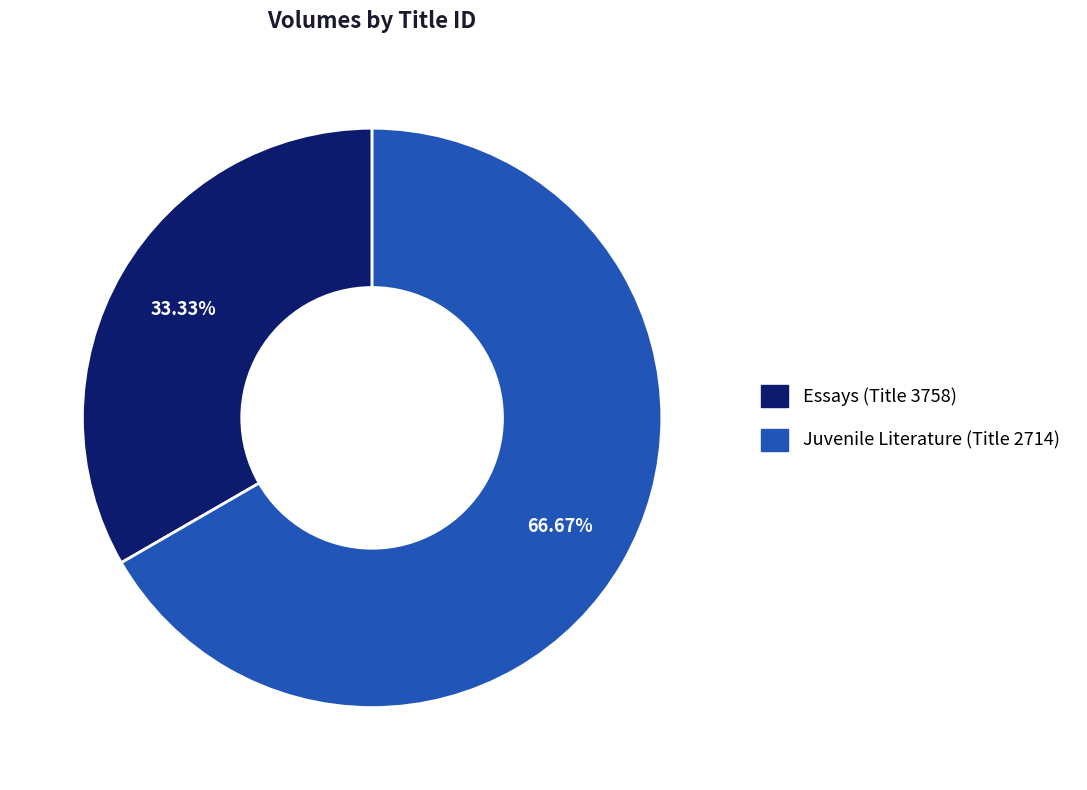

Is there a majority slice in this chart?

Yes